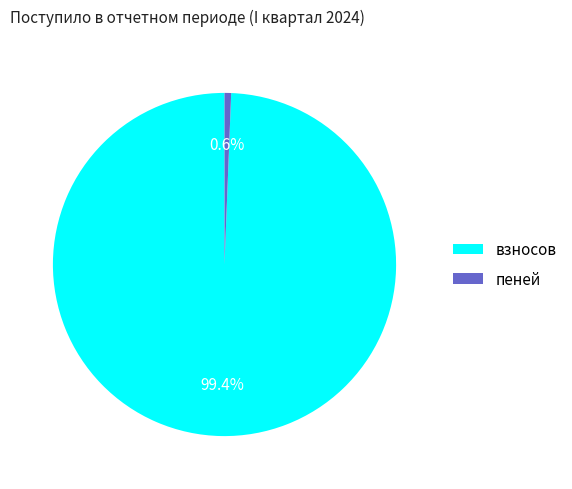

Which slice is the smallest?

пеней